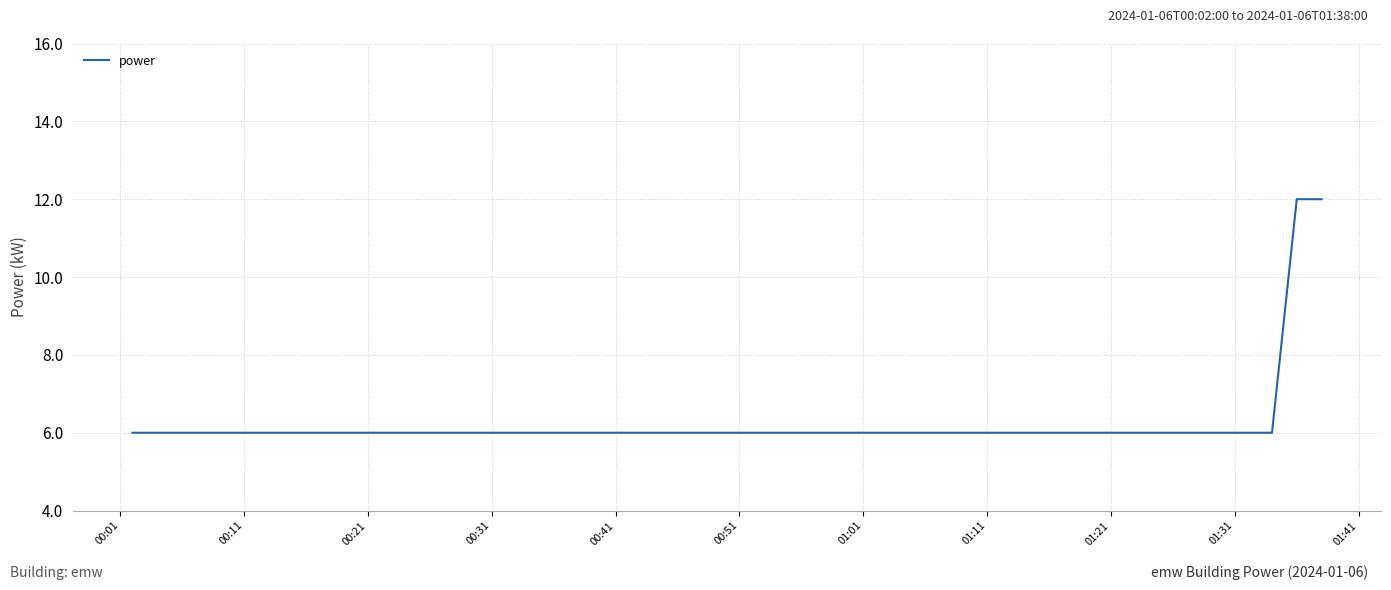

How many series are shown in this chart?

1